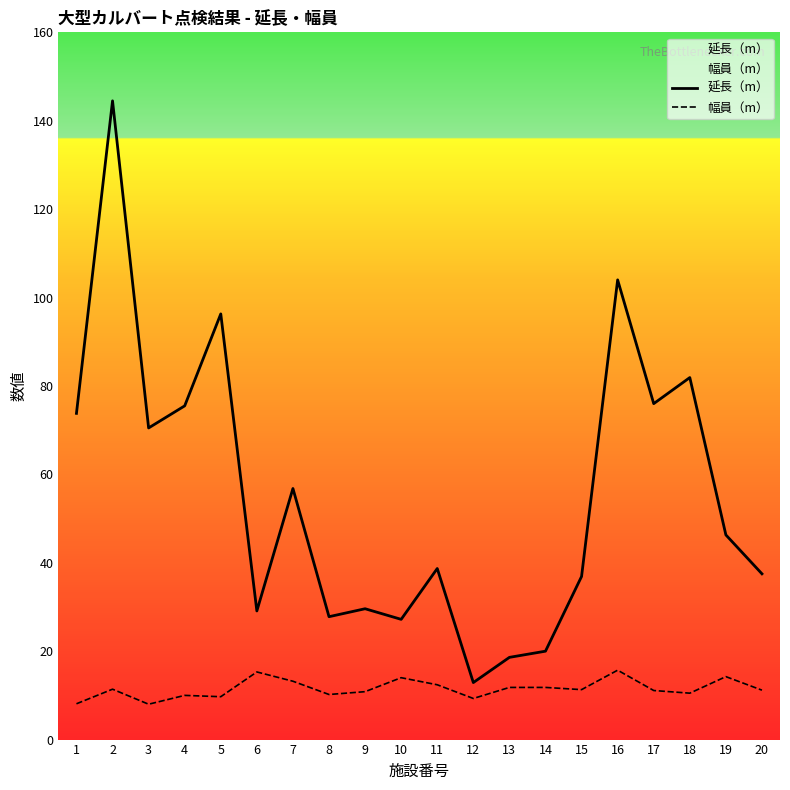

What is the value of the 延長（m） point at the 5th from the left?

96.3